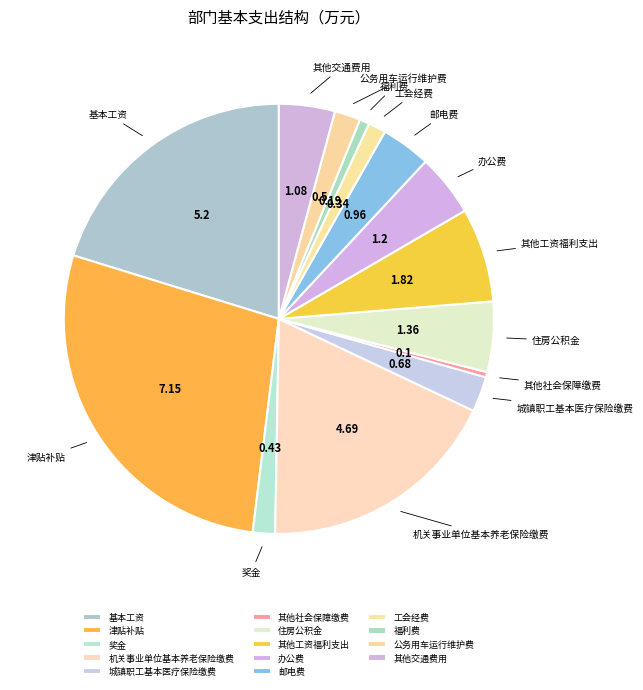

Which has a higher value, 工会经费 or 其他社会保障缴费?

工会经费